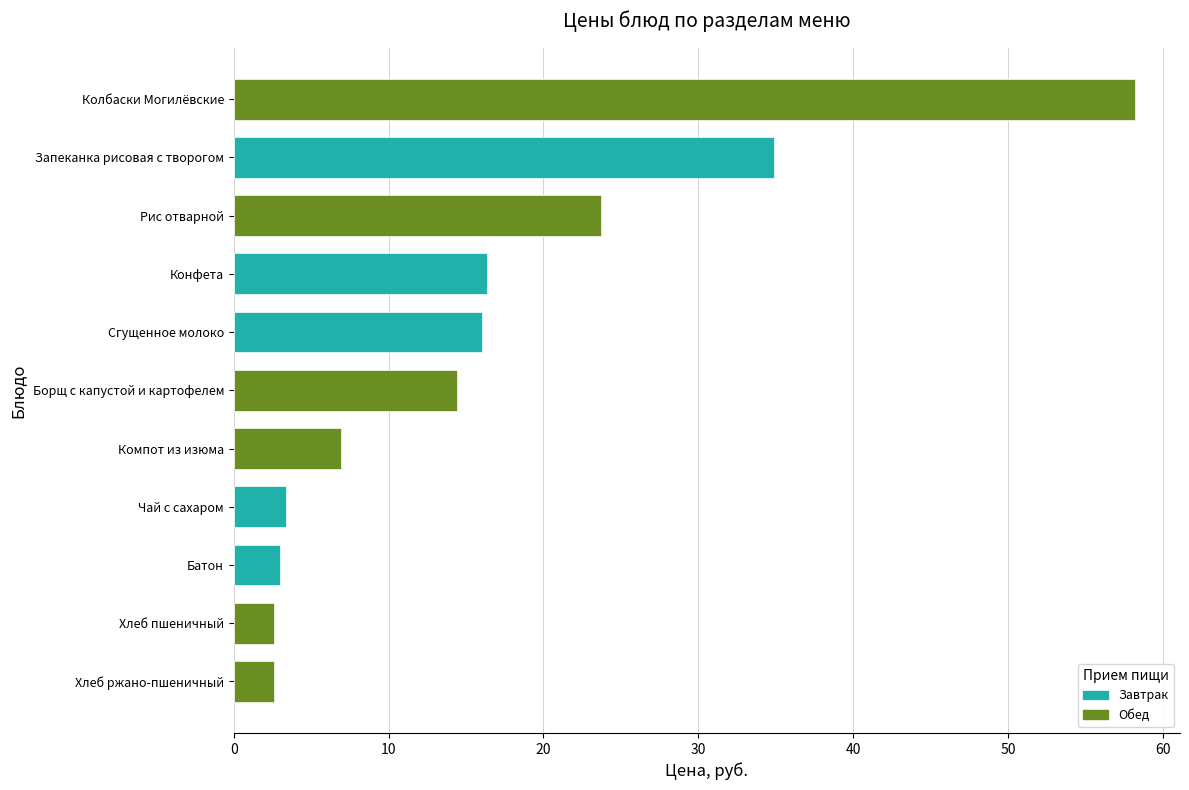

Is it true that the value at Запеканка рисовая с творогом is 48.6?

False